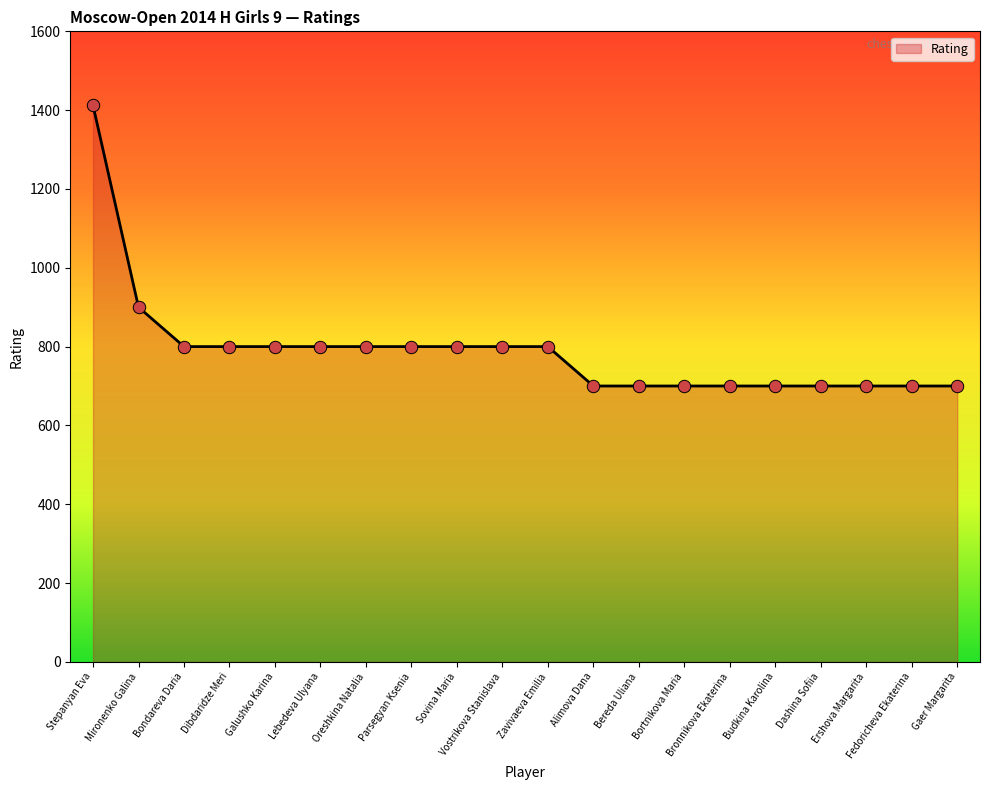

What is the ratio of the value at Fedoricheva Ekaterina to the value at Dashina Sofiia?

1.0